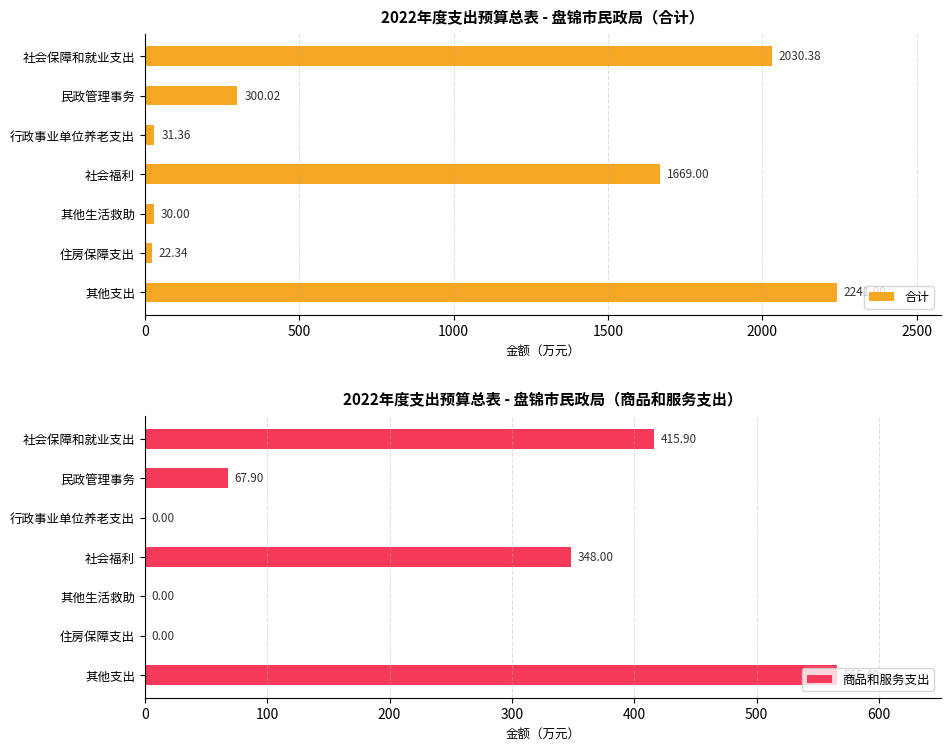

True or false: 商品和服务支出 has a value of 565.4 at 其他支出.

True